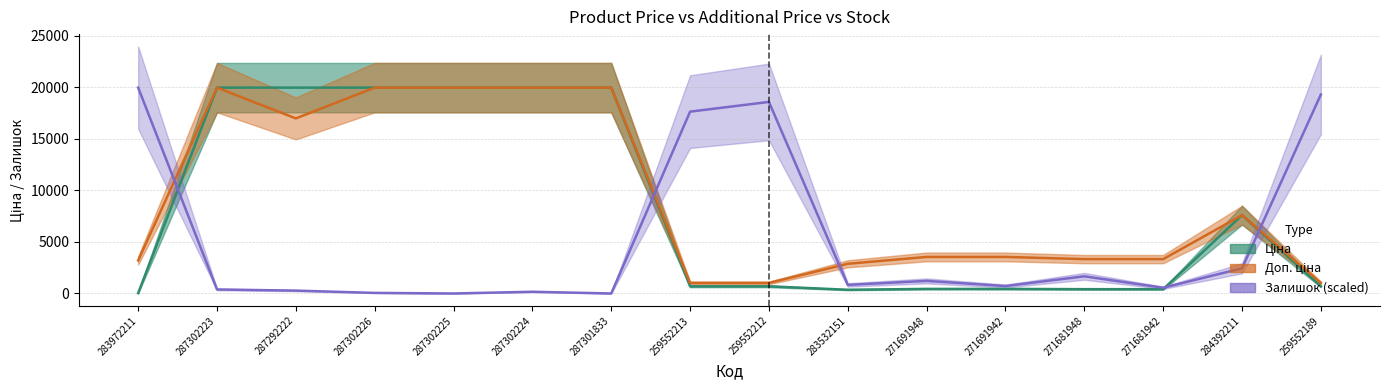

What is the maximum value for Ціна?

19964.2